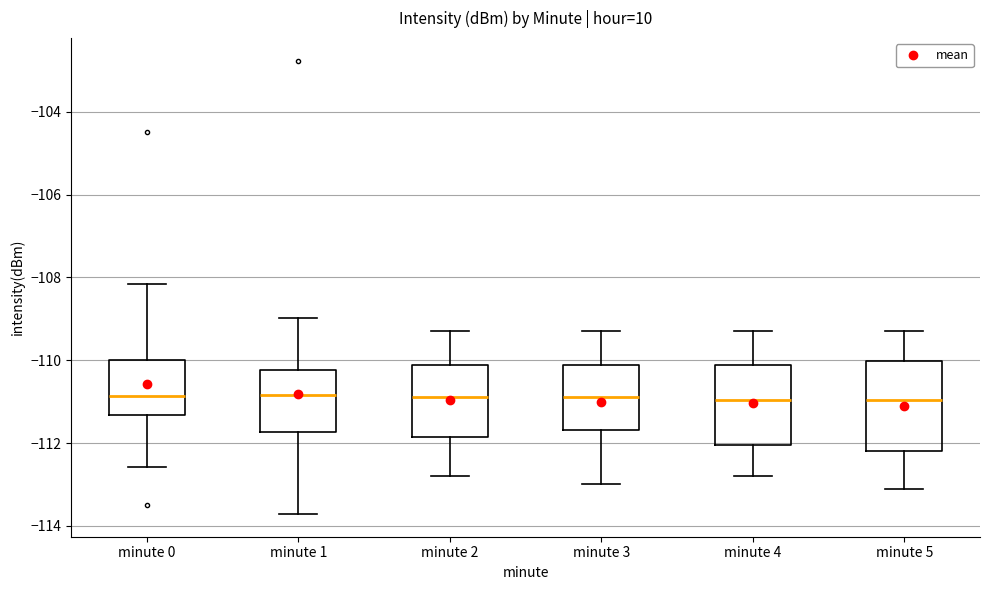

Reading left to right, read every box against the y-axis: the position of its median line, the range the box covers, and the ends of its whiskers. The values are not printed on the chart, so give them approximately, as read against the axis.

minute 0: median -110.8, box -111.4 to -110.0, whiskers -112.6 to -108.2
minute 1: median -110.8, box -111.8 to -110.2, whiskers -113.8 to -109.0
minute 2: median -110.8, box -111.8 to -110.2, whiskers -112.8 to -109.2
minute 3: median -110.8, box -111.6 to -110.2, whiskers -113.0 to -109.2
minute 4: median -111.0, box -112.0 to -110.2, whiskers -112.8 to -109.2
minute 5: median -111.0, box -112.2 to -110.0, whiskers -113.0 to -109.2